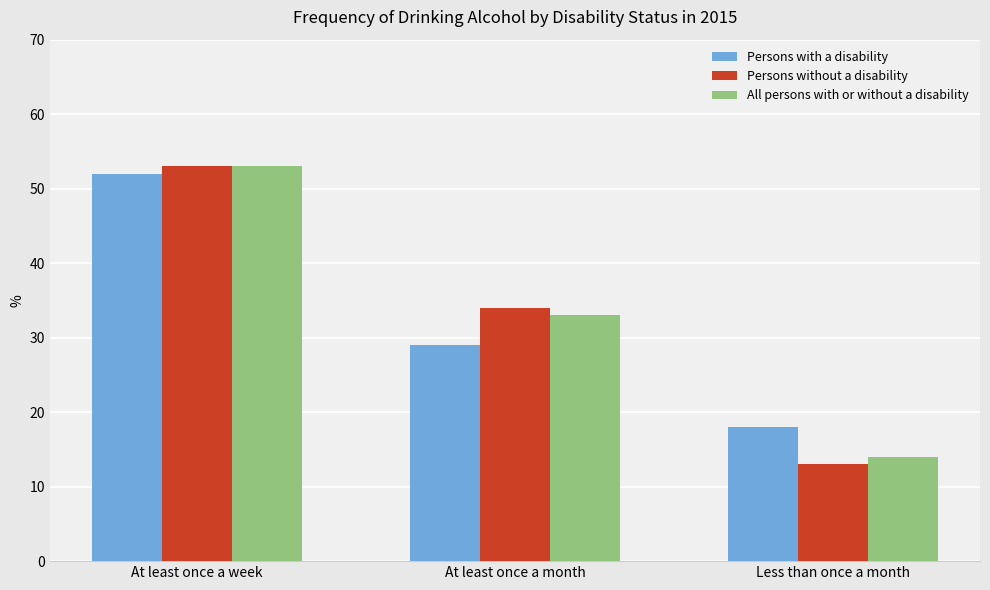

True or false: Persons without a disability has a value of 82 at At least once a week.

False